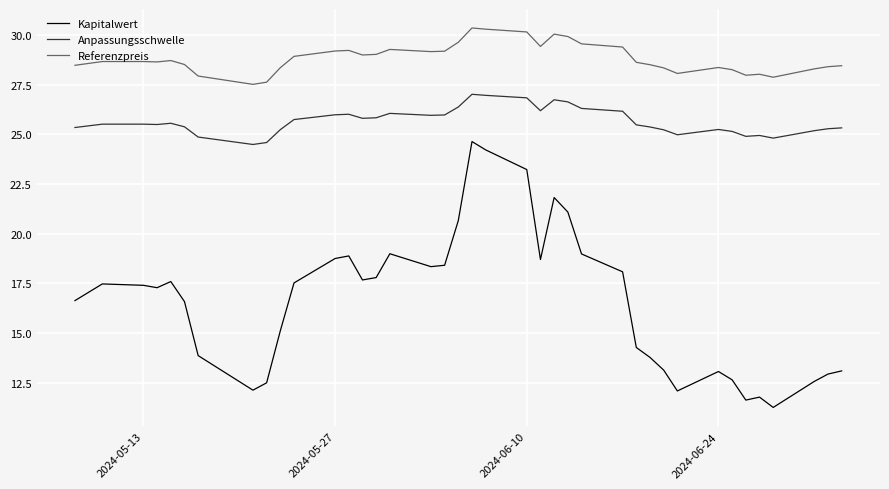

How many series are shown in this chart?

3